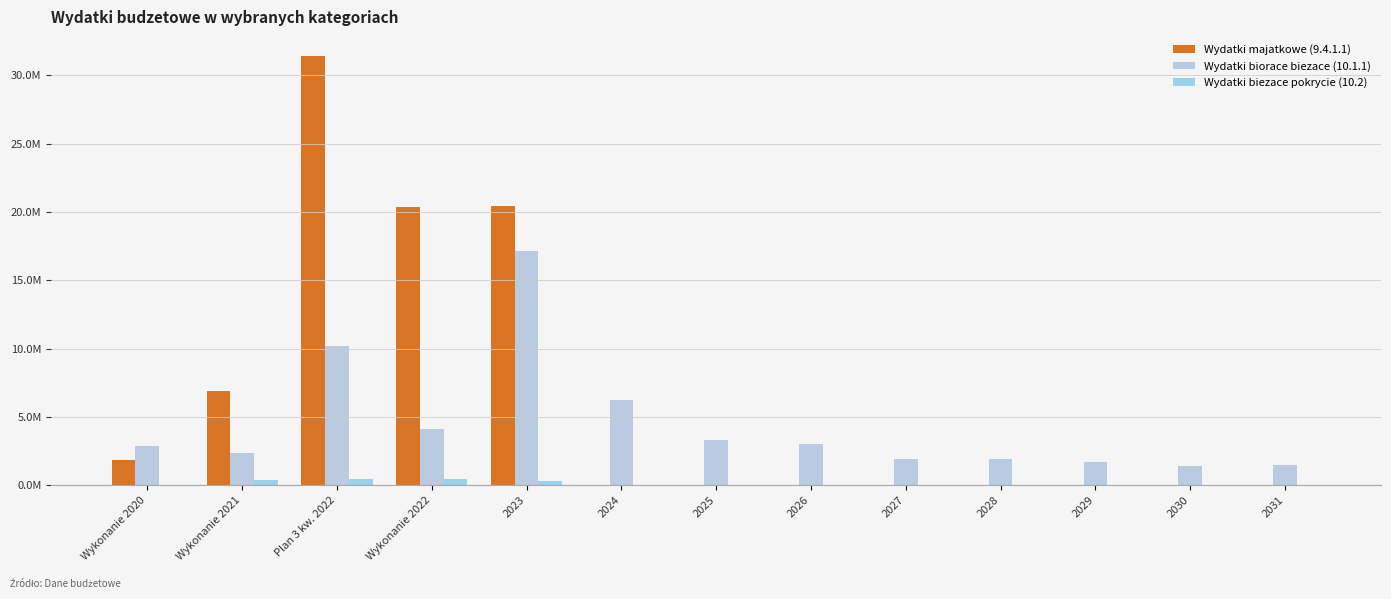

Does the chart contain stacked bars?

No